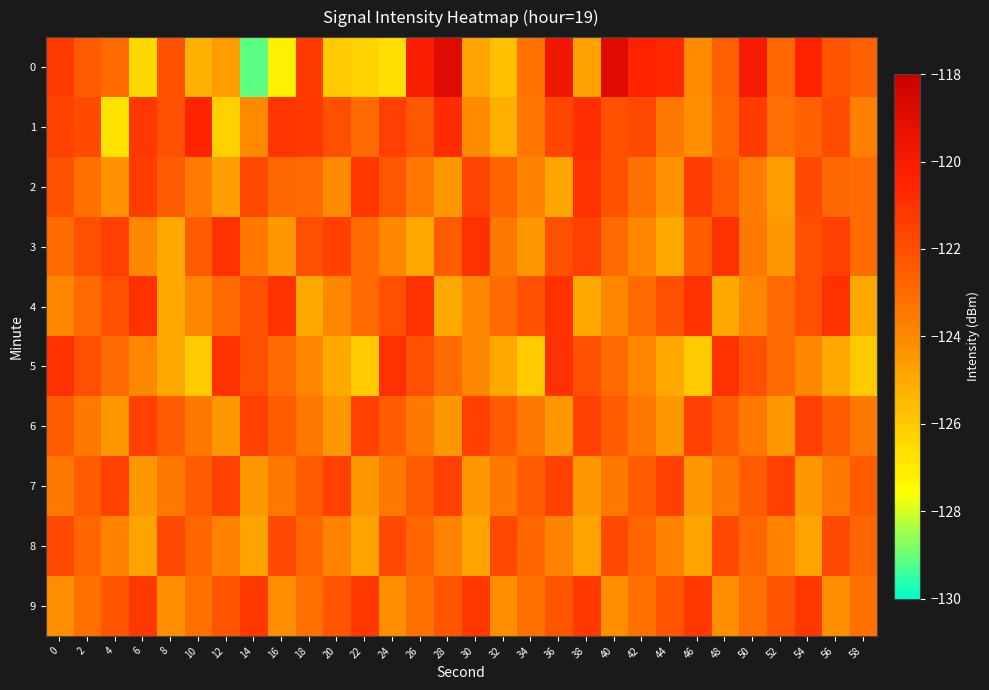

Rank the series by their maximum value, from lowest to highest.

8, 6, 7, 9, 2, 3, 4, 5, 1, 0